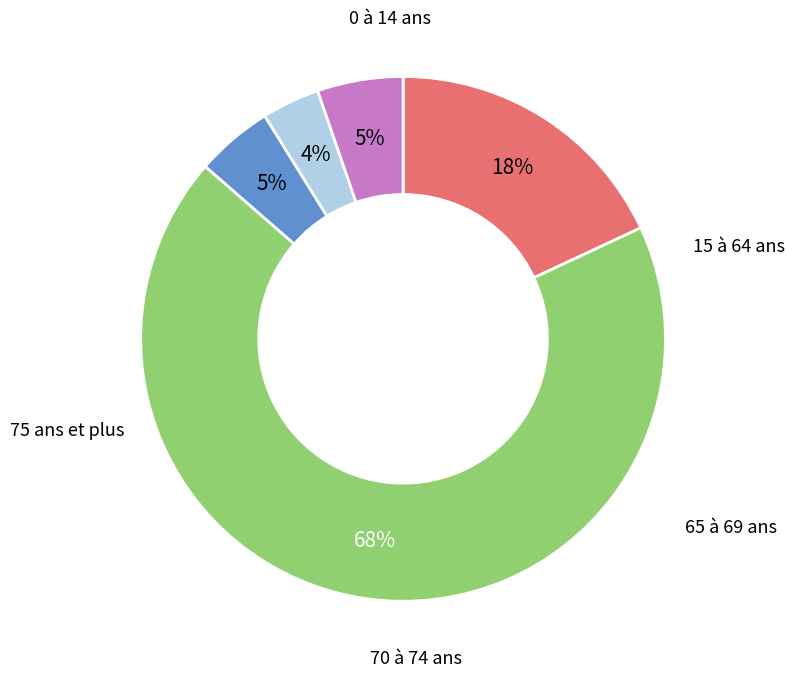

The 65 à 69 ans slice represents 5% of the pie. True or false?

True